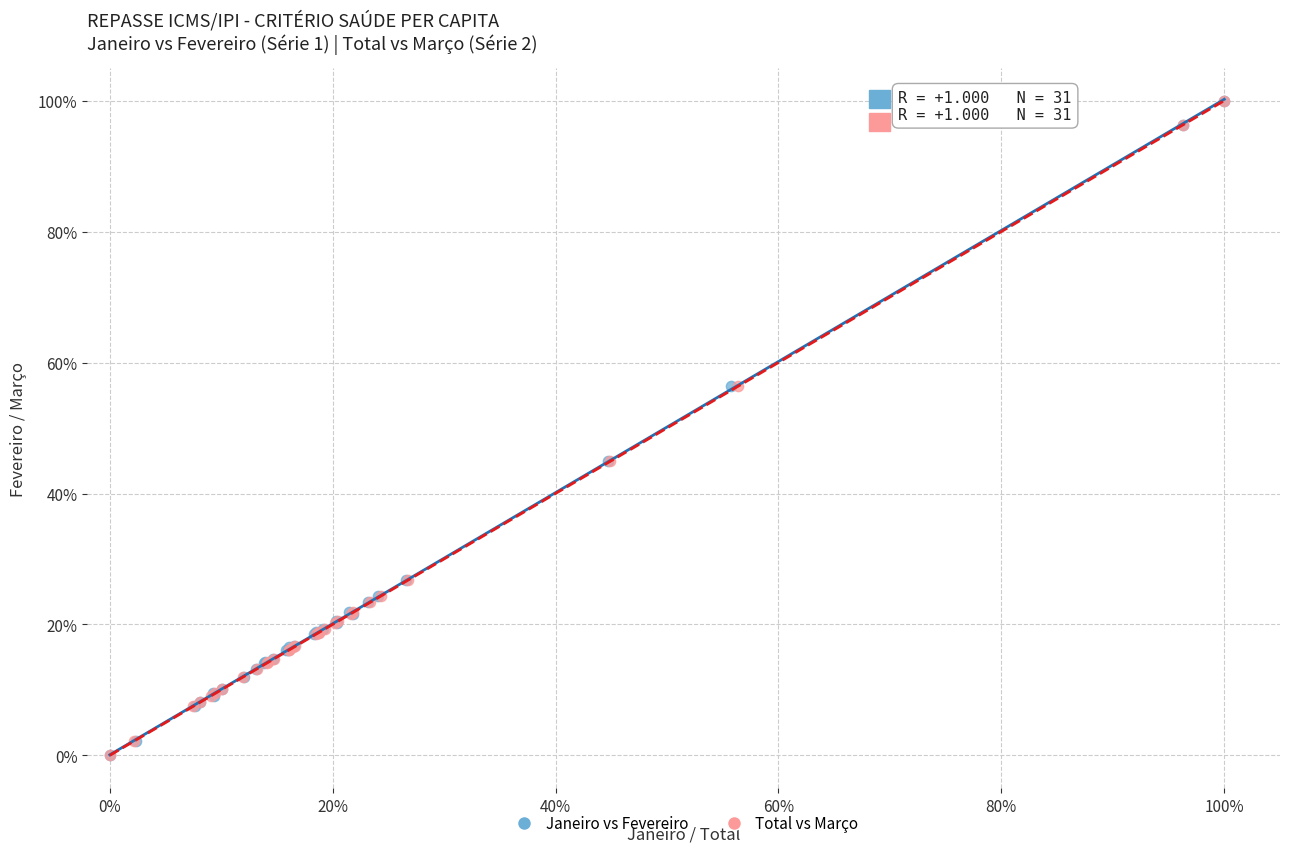

What are all the series names shown in the legend?

Janeiro vs Fevereiro, Total vs Março